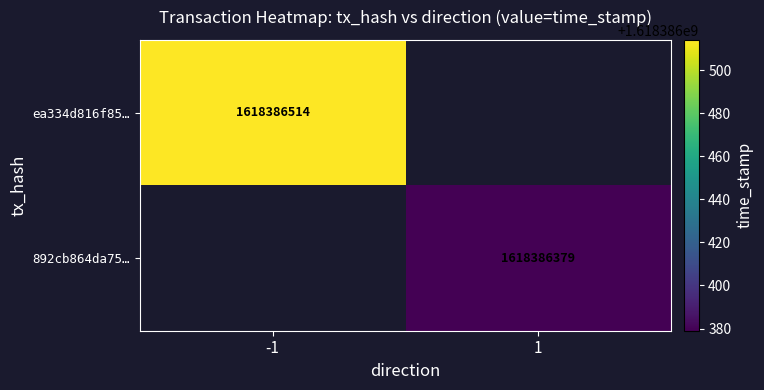

The ea334d816f8597a3a777a11a00555d8af50f672 series shows -1 at direction. True or false?

True